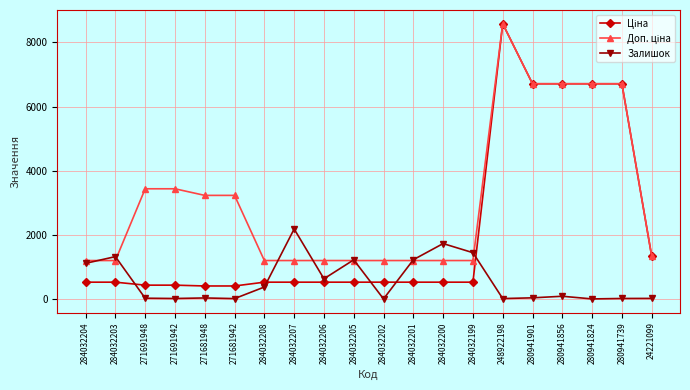

The value of Залишок at 284032202 is 0.0. True or false?

True